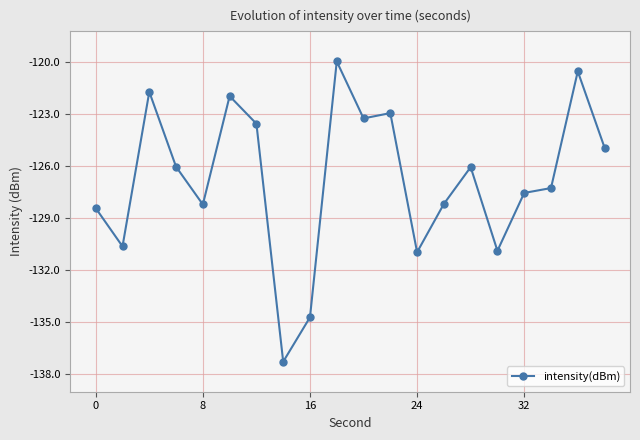

What is the value of the 18th point from the left?

-127.3